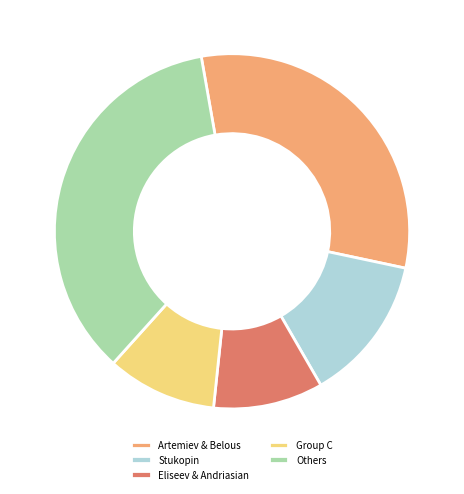

How many segments does this pie chart have?

5